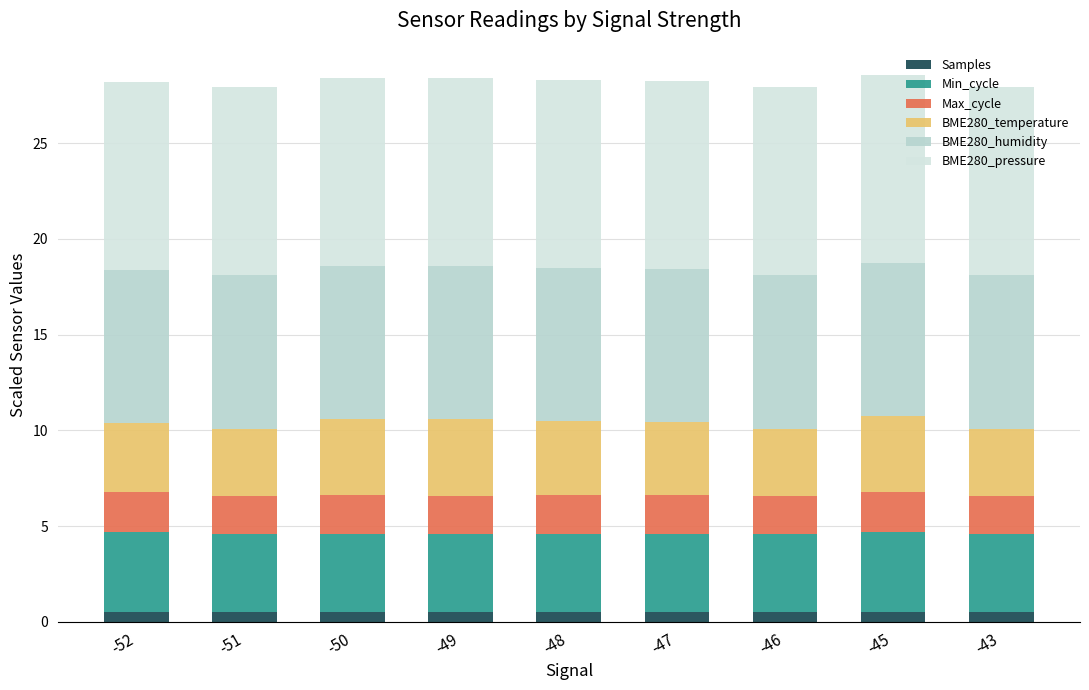

Are the bars grouped side by side (vs. stacked)?

No